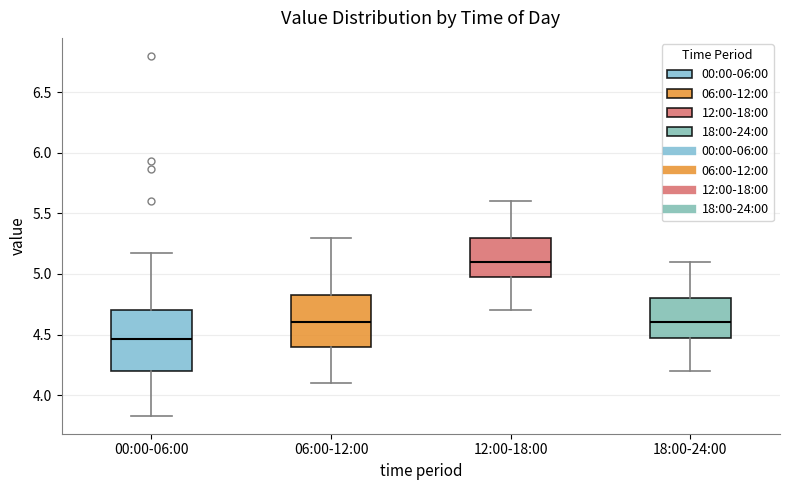

Reading left to right, transcribe this box plot: for each box, give where its median line is, the range the box spans, and where its two whiskers end, as read against the y-axis. The values are not printed on the chart, so give them approximately, as read against the axis.

00:00-06:00: median 4.45, box 4.20 to 4.70, whiskers 3.85 to 5.15
06:00-12:00: median 4.60, box 4.40 to 4.85, whiskers 4.10 to 5.30
12:00-18:00: median 5.10, box 5.00 to 5.30, whiskers 4.70 to 5.60
18:00-24:00: median 4.60, box 4.50 to 4.80, whiskers 4.20 to 5.10